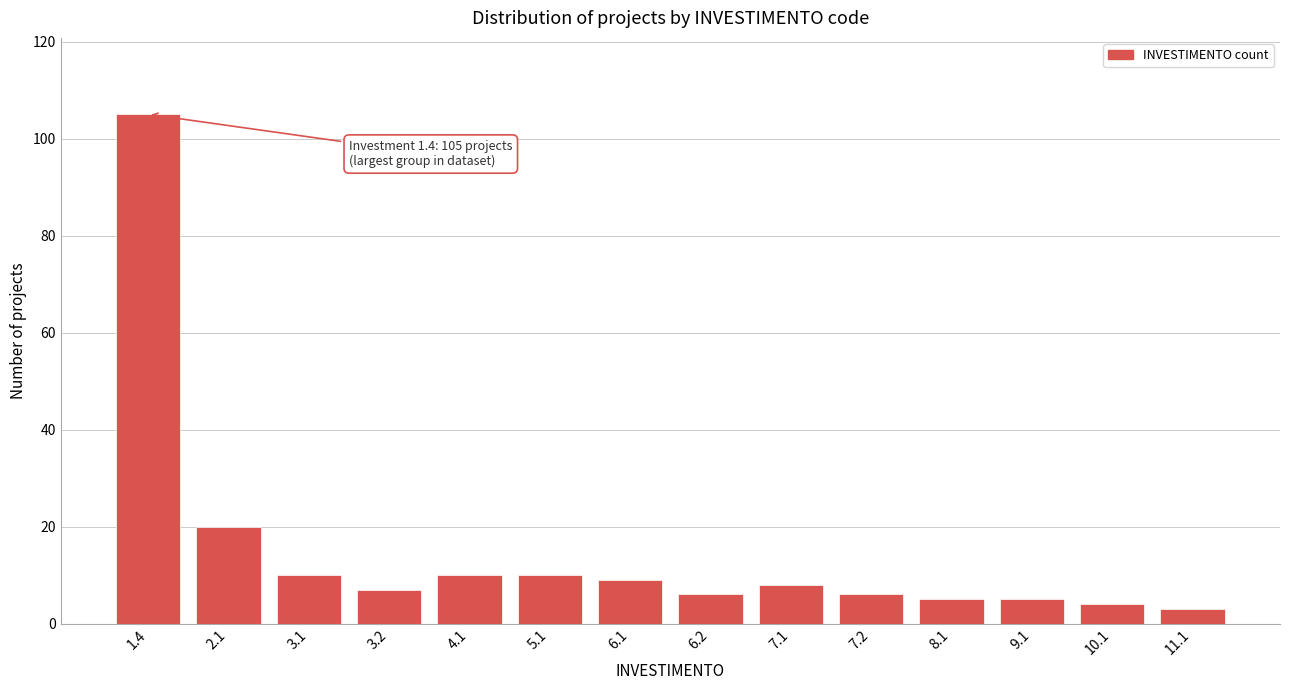

Reading left to right, extract all data points from this chart.

1.4=105	2.1=20	3.1=10	3.2=7	4.1=10	5.1=10	6.1=9	6.2=6	7.1=8	7.2=6	8.1=5	9.1=5	10.1=4	11.1=3